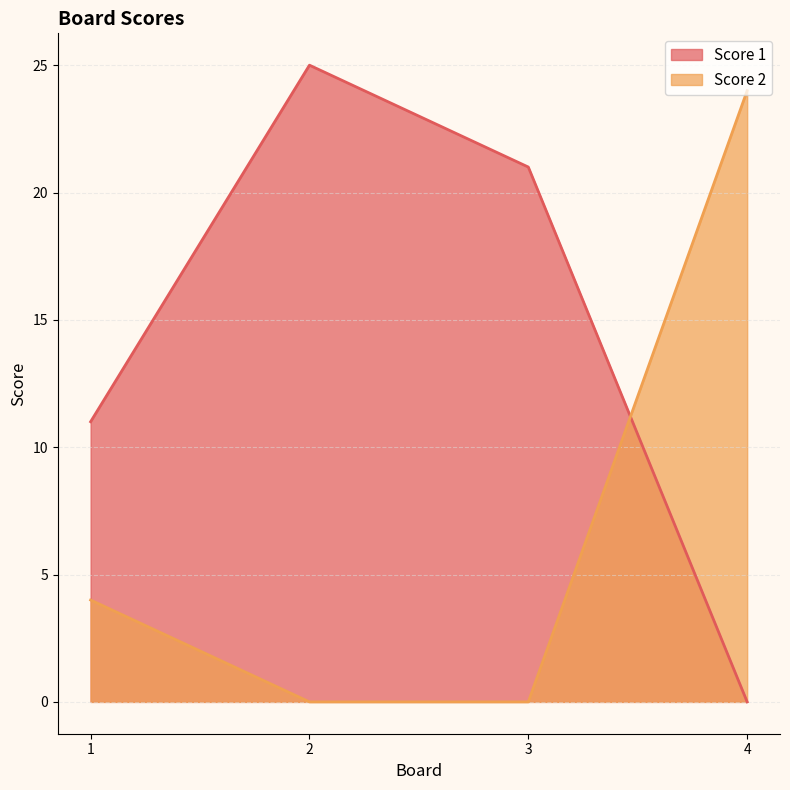

Reading right to left, what are all the values shown in this chart?

Score 1: 0	21	25	11
Score 2: 24	0	0	4